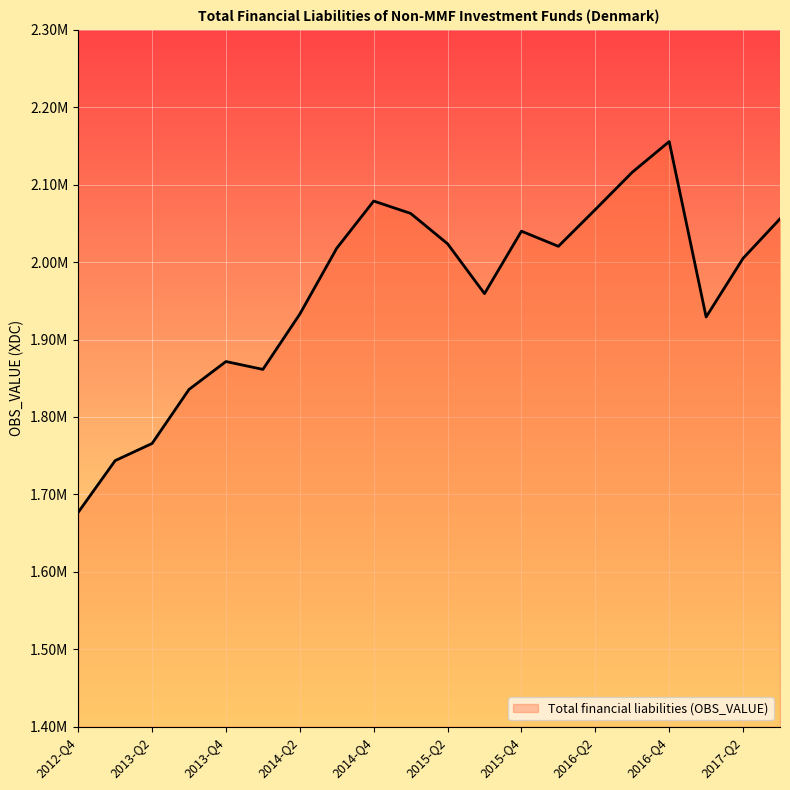

What is the sum of all values?

39219364